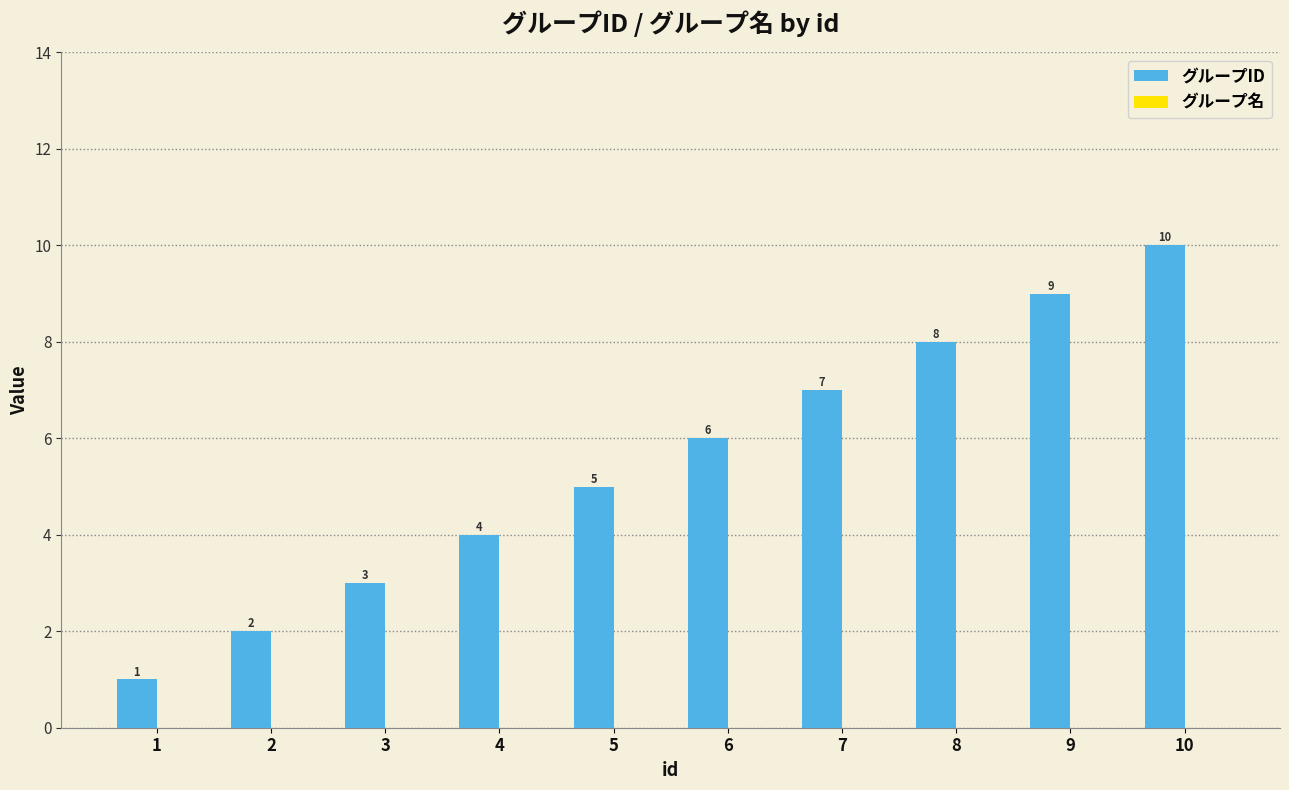

How many values are between 3 and 8?

6